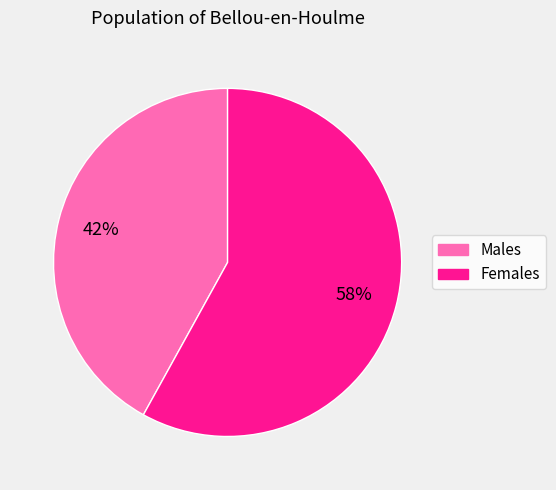

To the nearest percent, what is the difference between the largest and smallest slice percentages?

16%